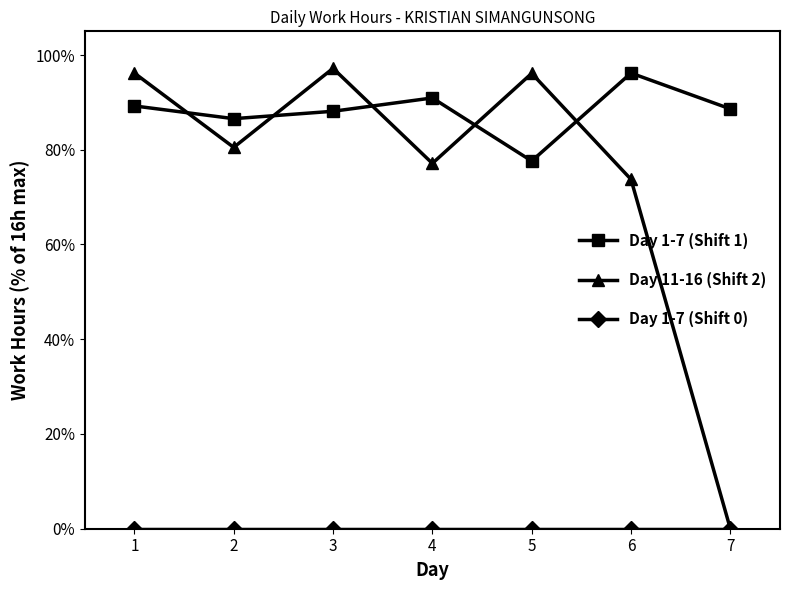

Is this an area chart (filled region under the line)?

No